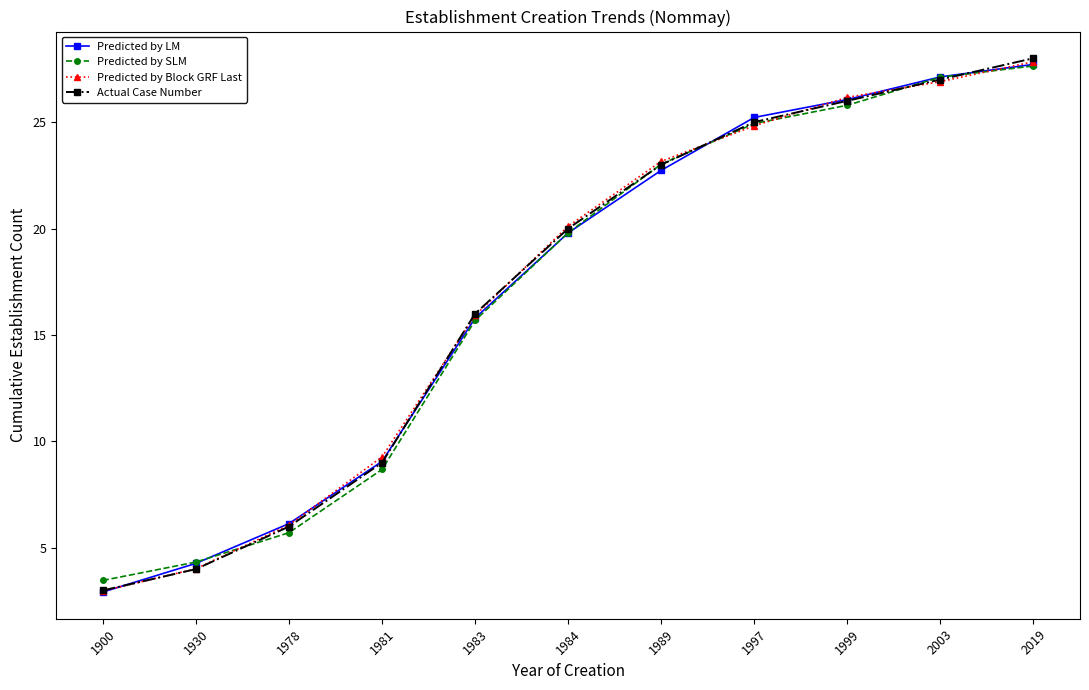

At which category is the sum across all series the highest?

2019